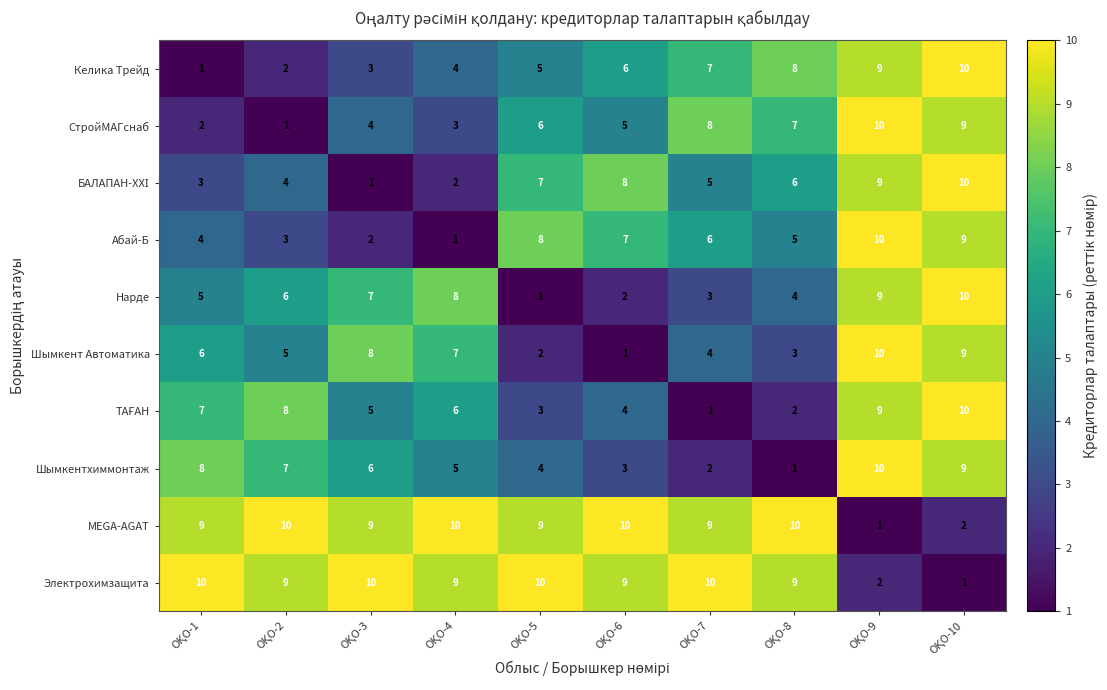

What is the average value of the Электрохимзащита series?

8